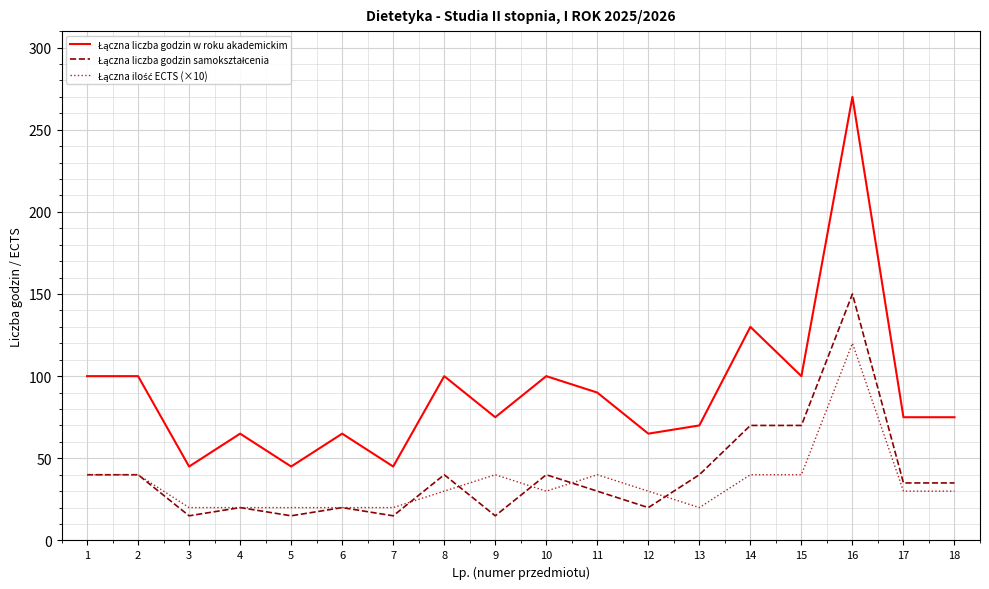

What is the greatest value displayed?

270